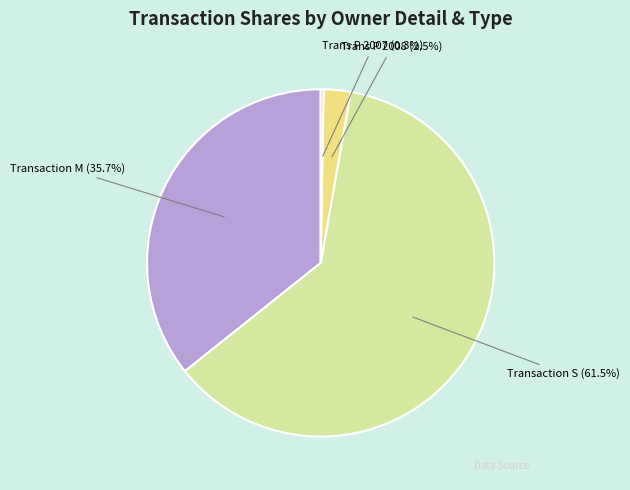

How much of the chart is everything except Transaction S (61.5%)?

38.5%